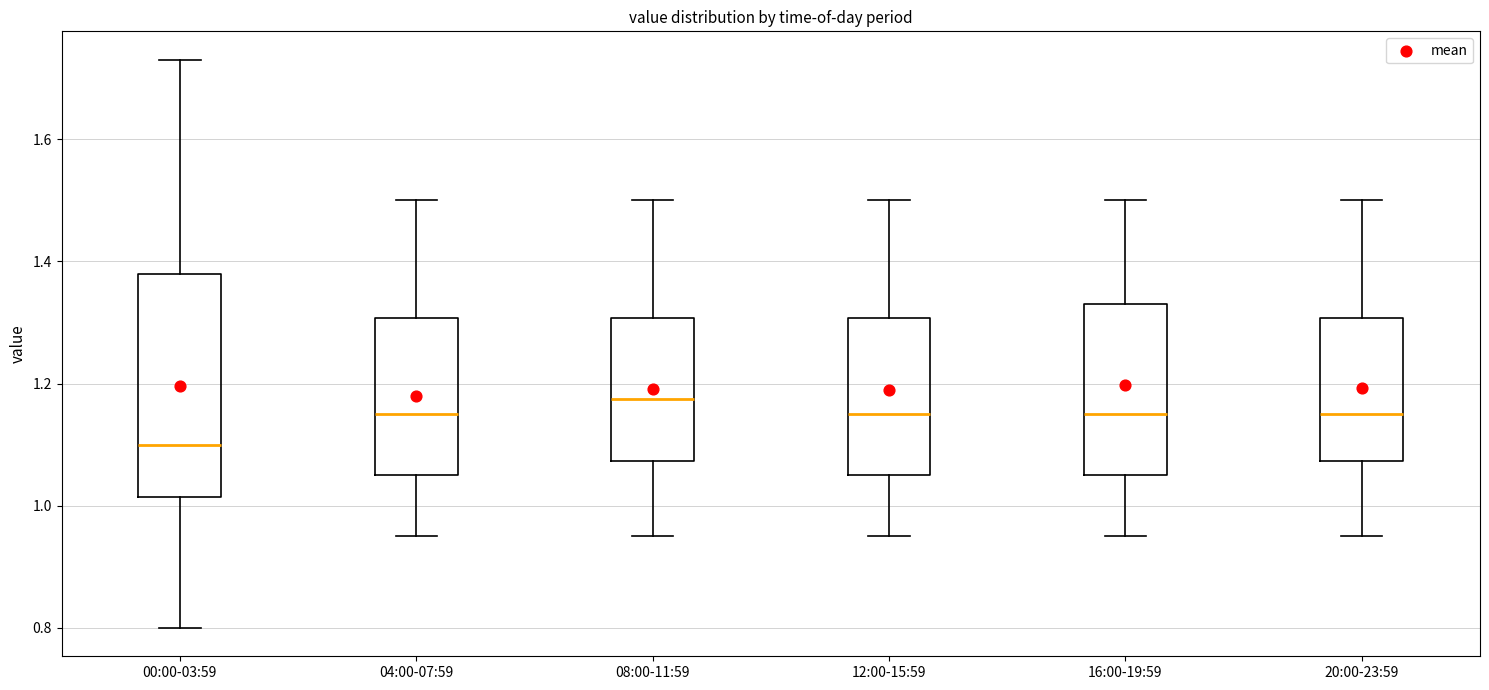

Where does the median line of the box for 12:00-15:59 sit on the y-axis? The values are not printed on the chart, so give them approximately, as read against the axis.

1.16